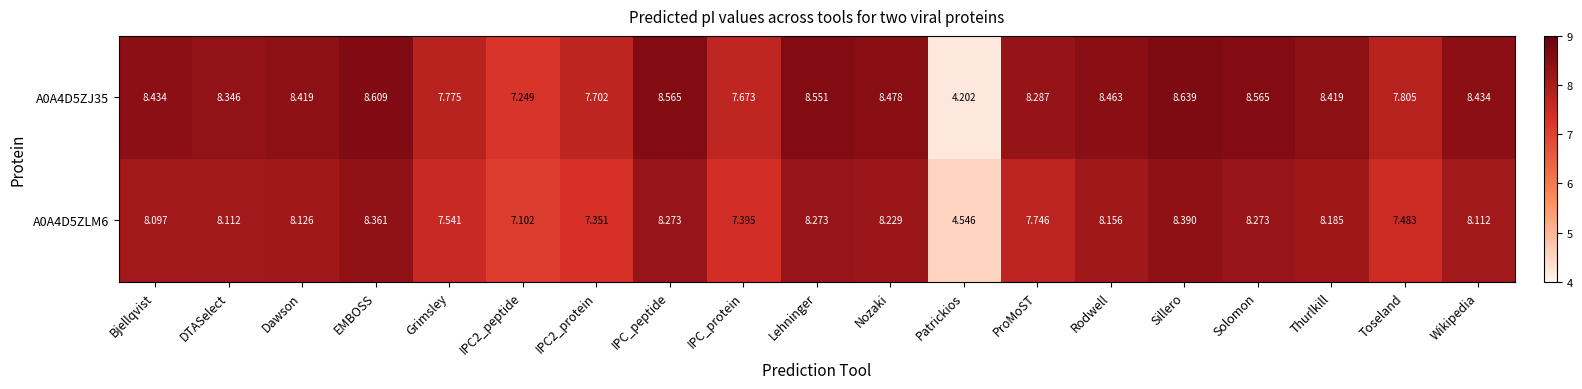

How many series are shown in this chart?

2